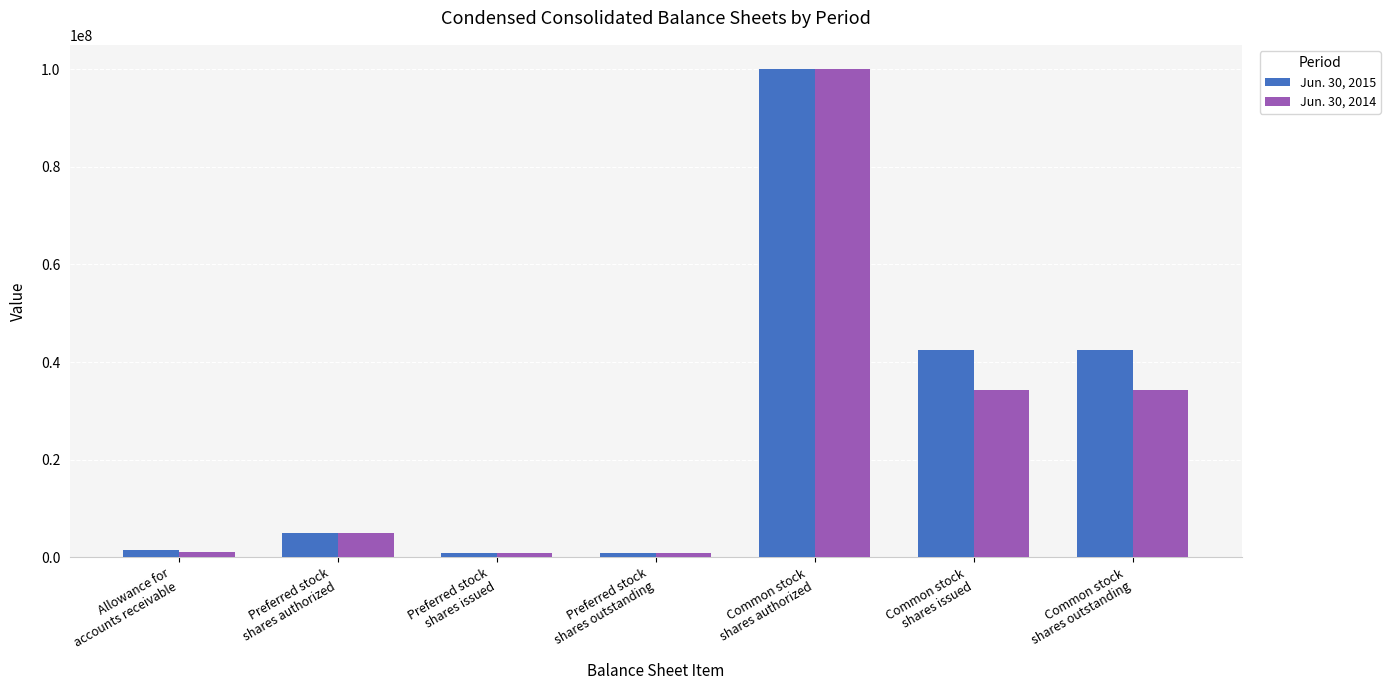

At how many categories does at least one series exceed 45744675?

1